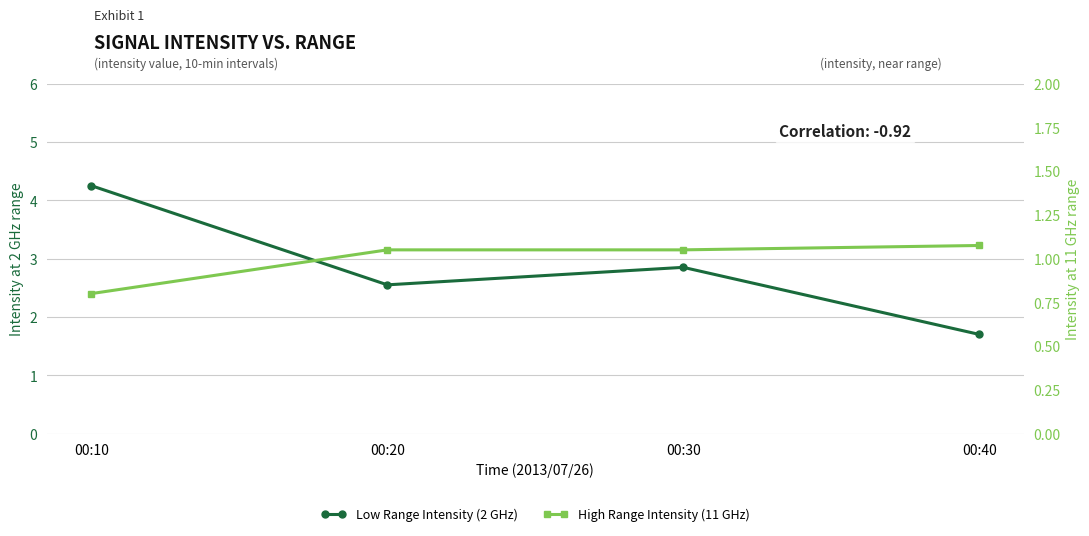

In Low Range Intensity (2 GHz), how many points are higher than both neighbors (excluding endpoints)?

1